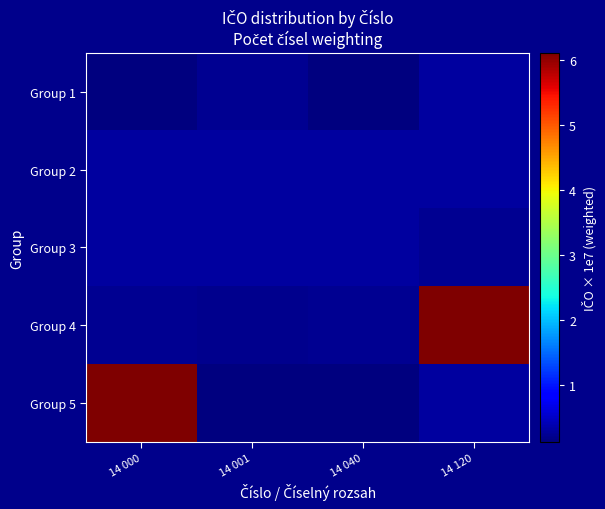

What is the total value across all series at 14 120?

7.2